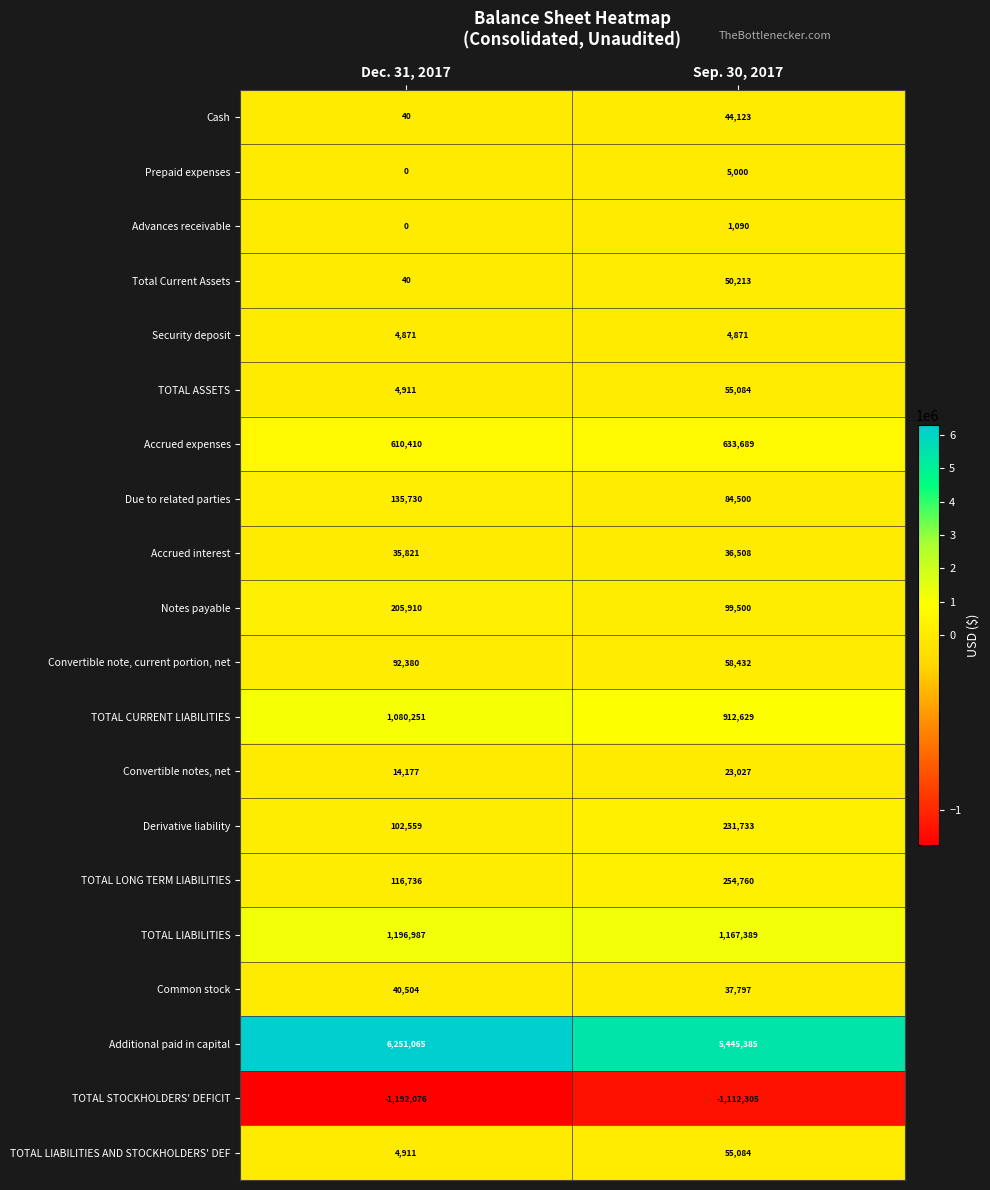

List the labels in order of Prepaid expenses value, smallest first.

Dec. 31, 2017, Sep. 30, 2017